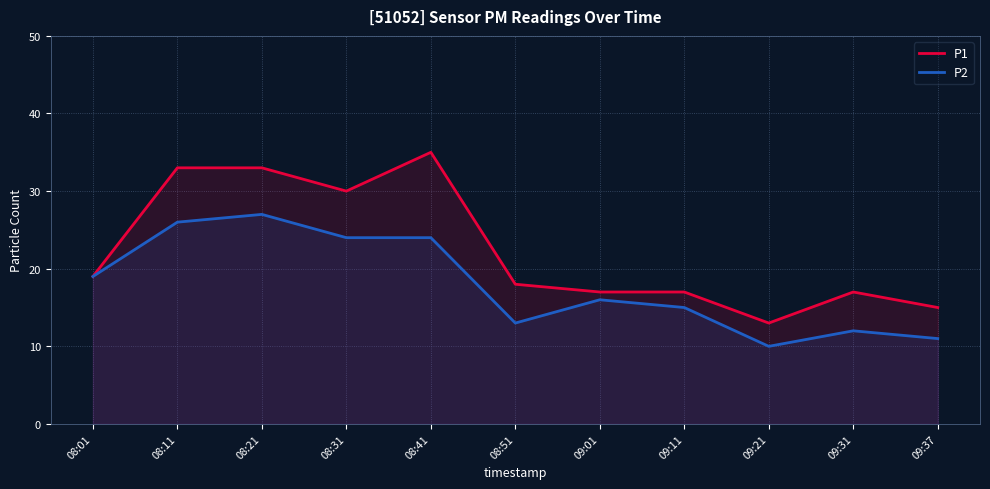

The value of P1 at 09:31 is 29. True or false?

False